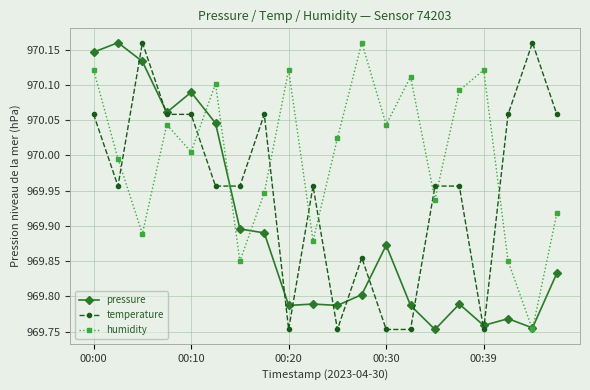

Rank the series by their average value, from highest to lowest.

humidity, temperature, pressure